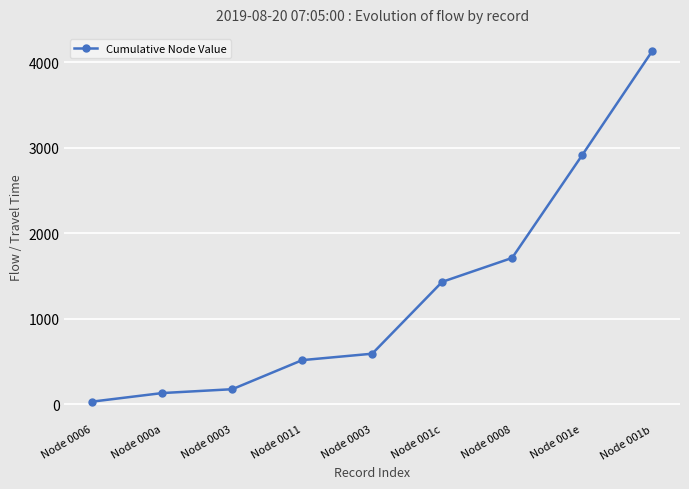

What is the average value?

1291